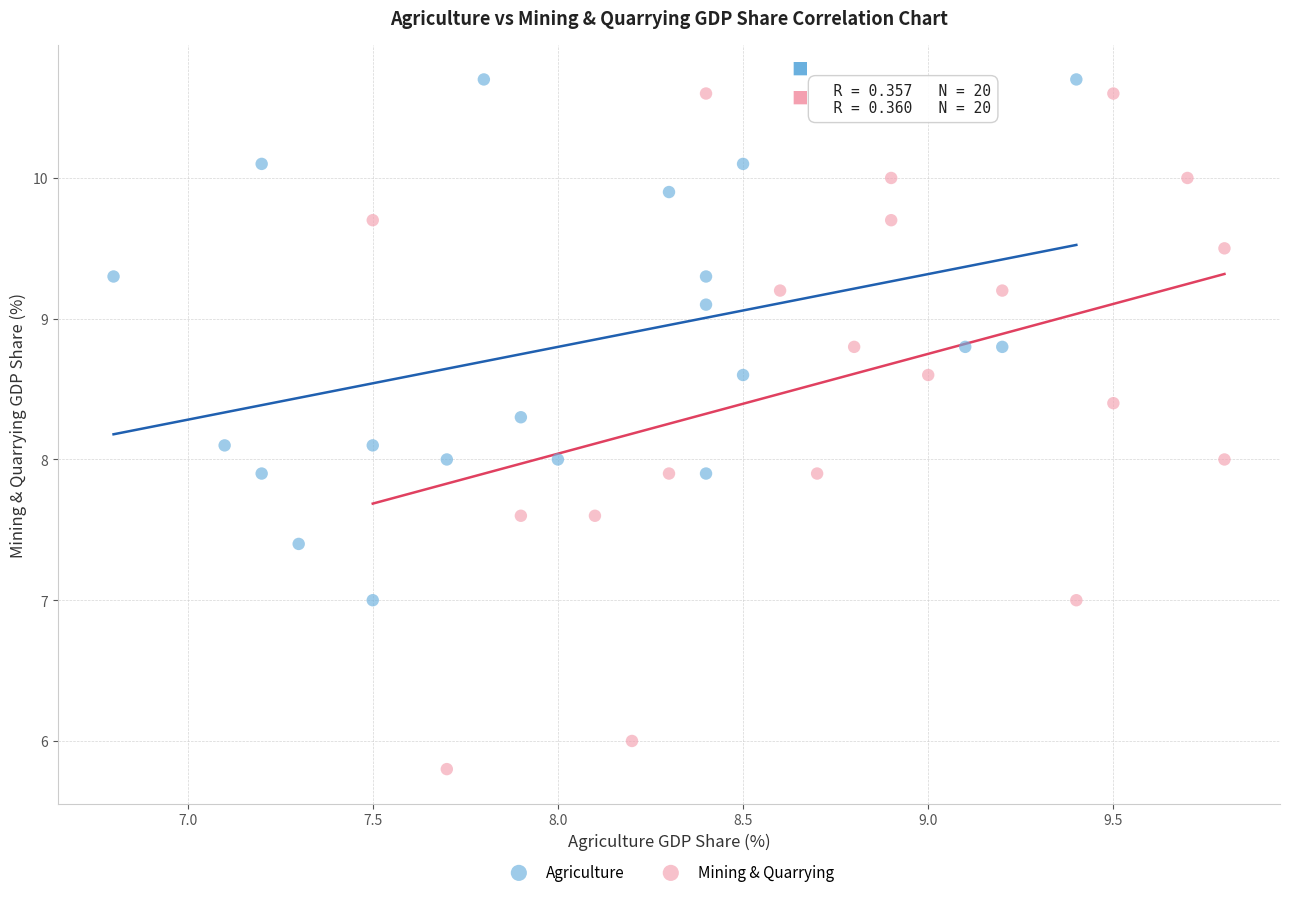

Which series has the largest Y range (max minus min)?

Mining & Quarrying